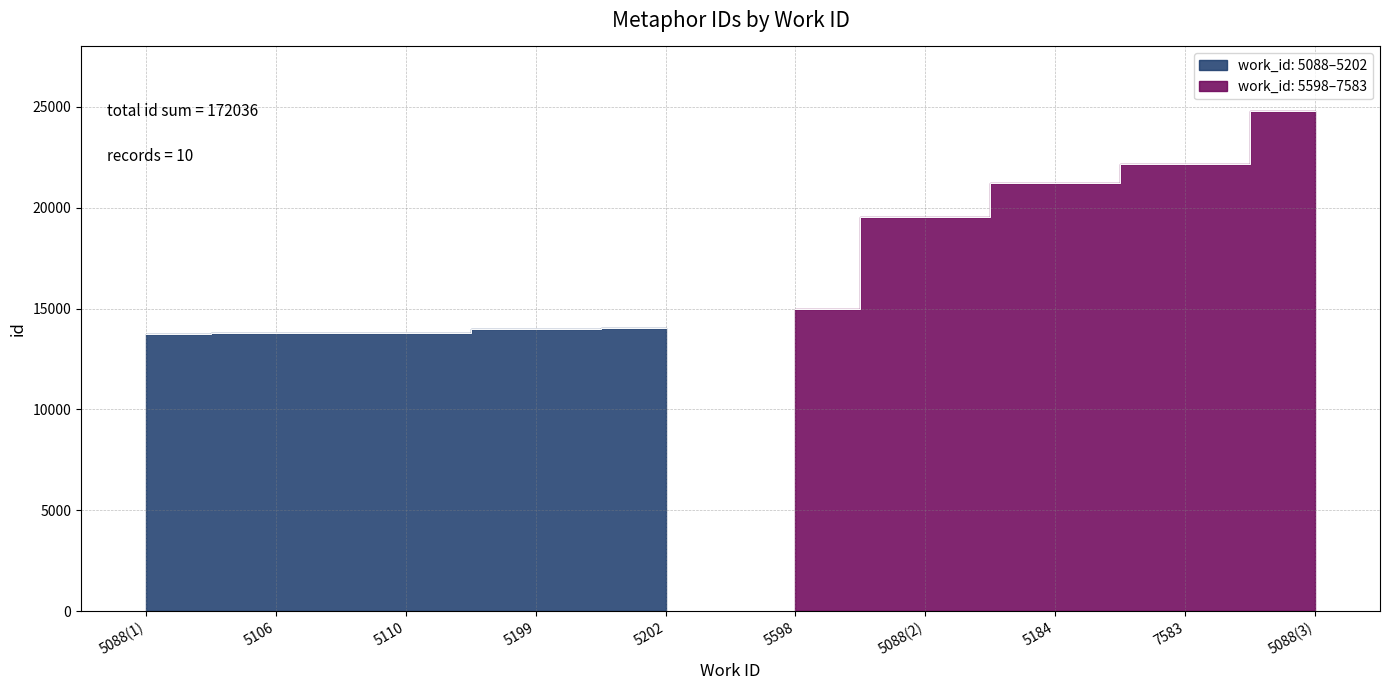

How many values are below 14964?

5